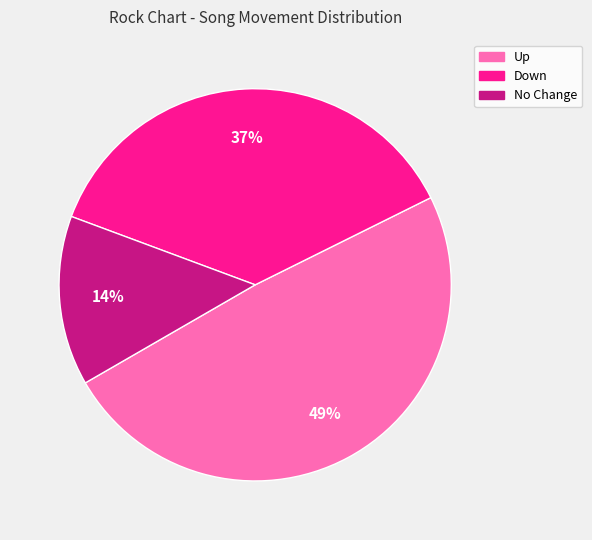

Rank the categories by value from highest to lowest.

Up, Down, No Change